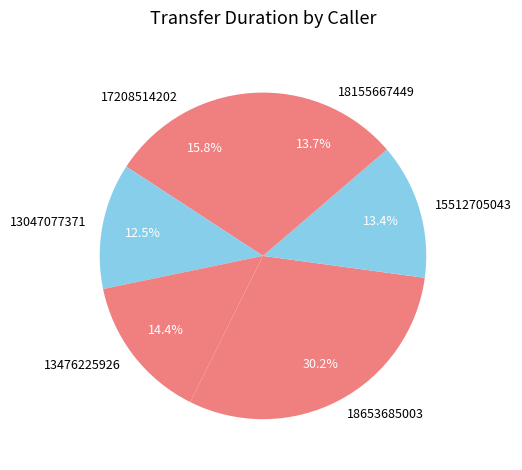

Count the number of slices in the pie.

6